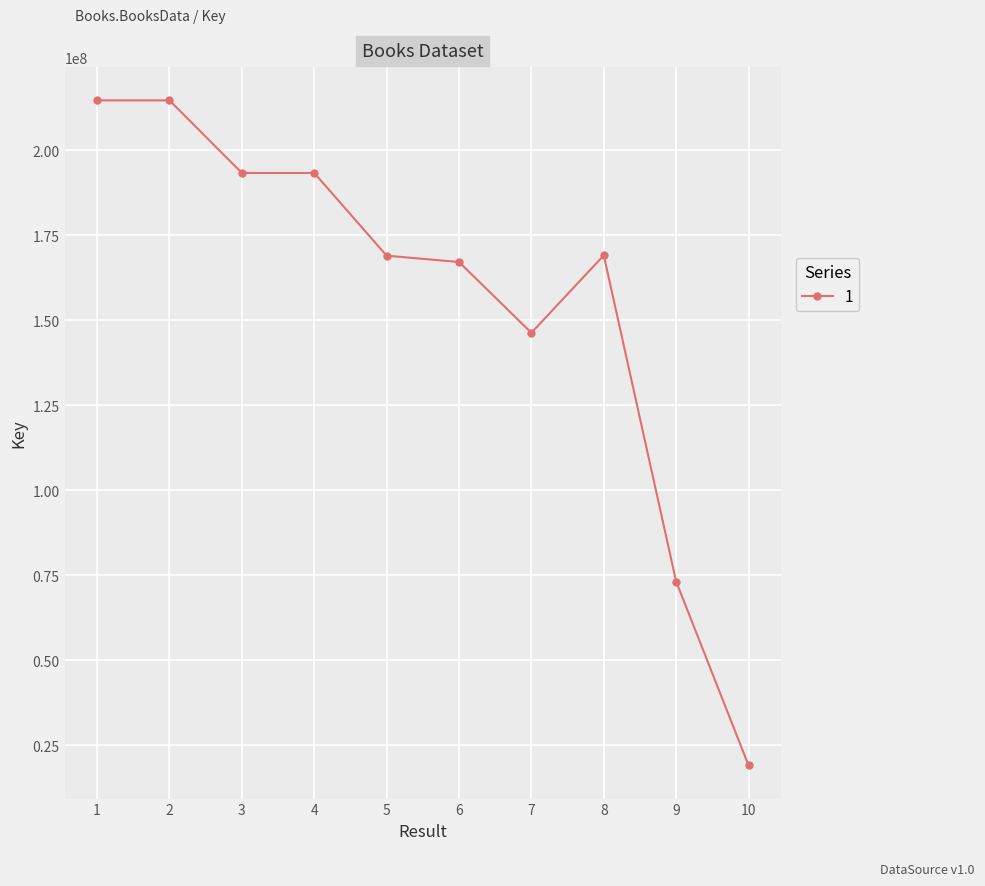

What is the change in value from 1 to 8?

-45600658